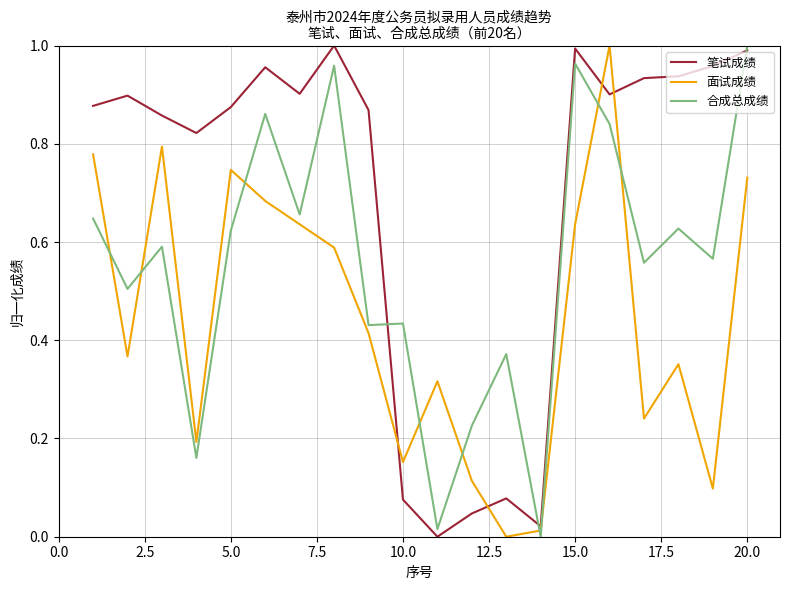

After their last crossing, which series has the higher values: 面试成绩 or 合成总成绩?

合成总成绩